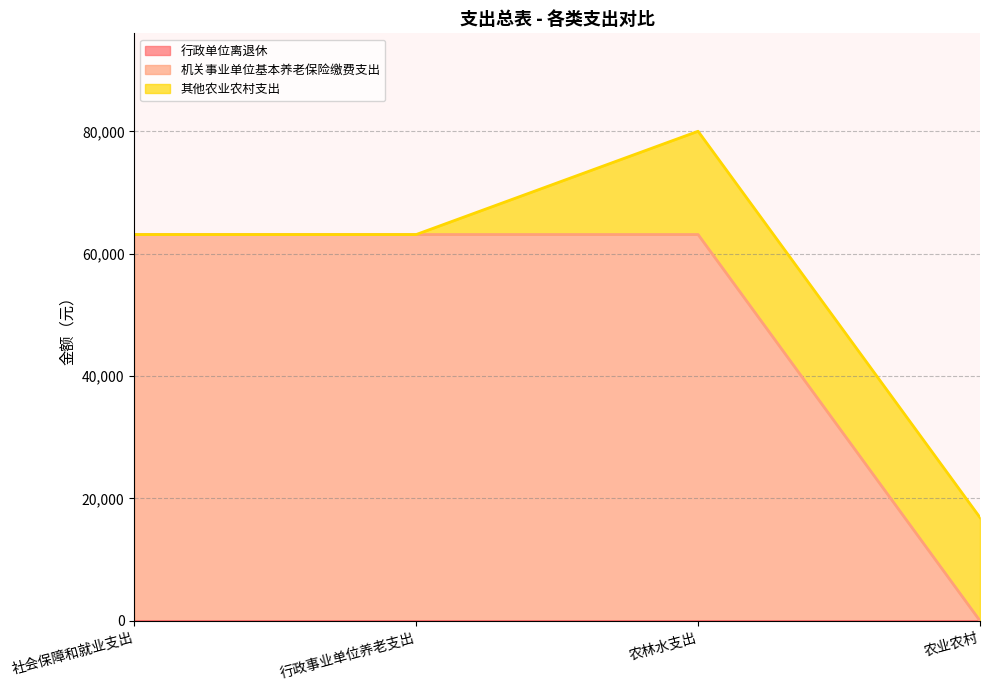

What is the value of the 机关事业单位基本养老保险缴费支出 point at the 2nd from the left?

63131.0